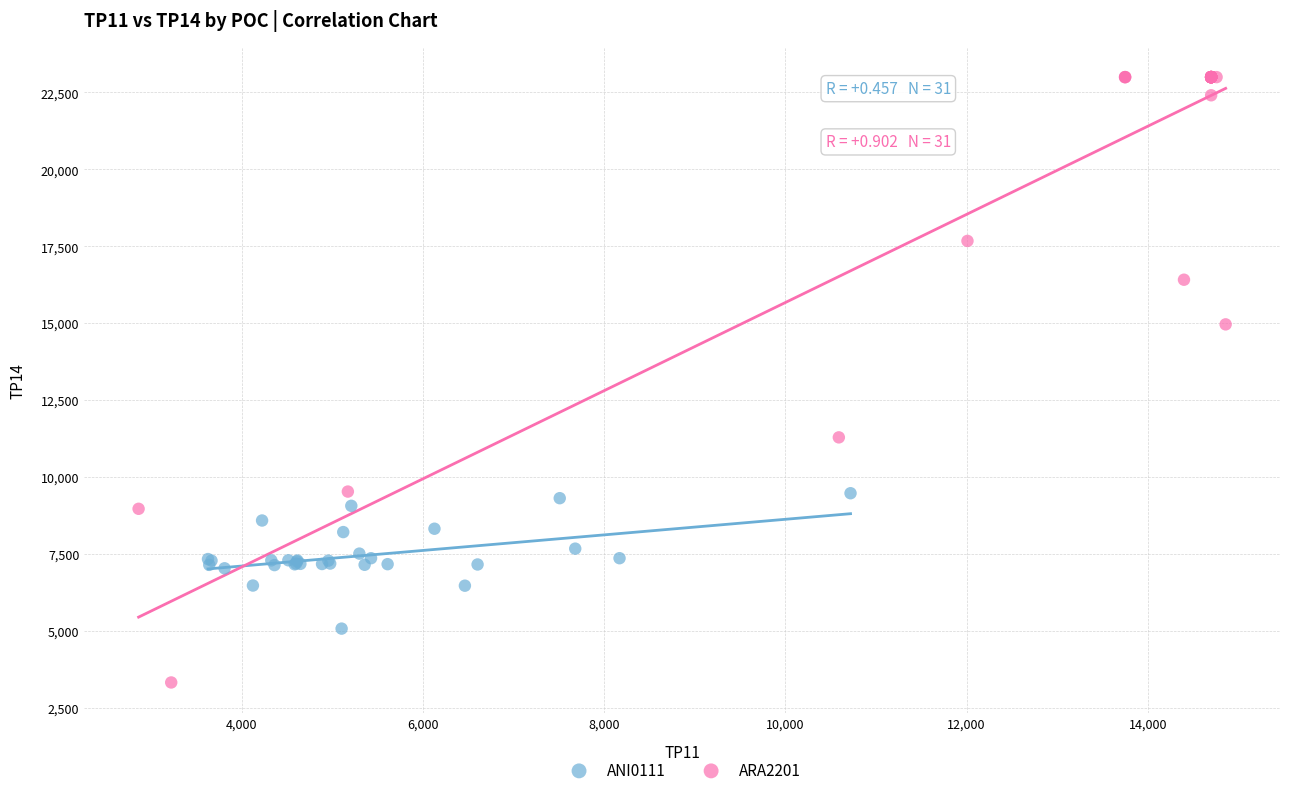

Which series has the widest spread of Y values?

ARA2201